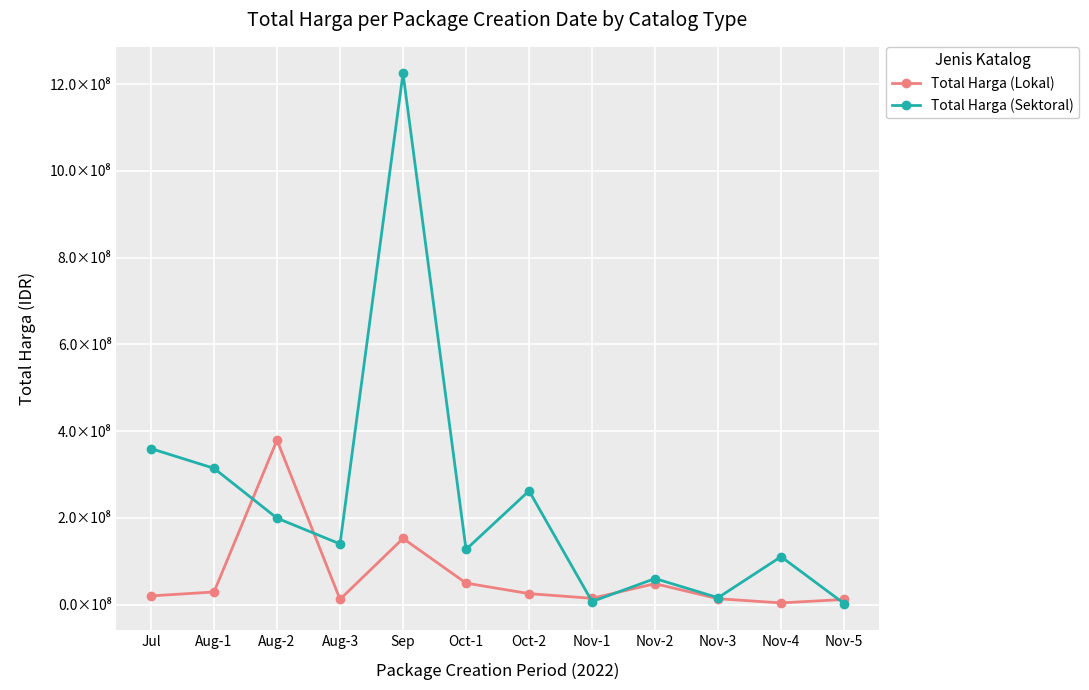

True or false: Total Harga (Lokal) and Total Harga (Sektoral) cross at least once.

True